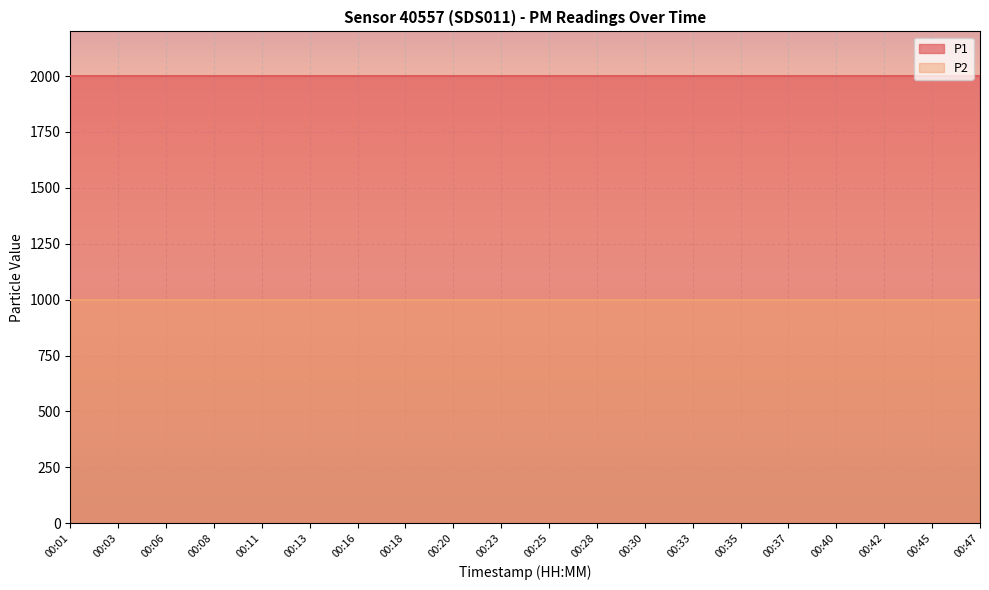

True or false: P2 and P1 intersect in this chart.

False